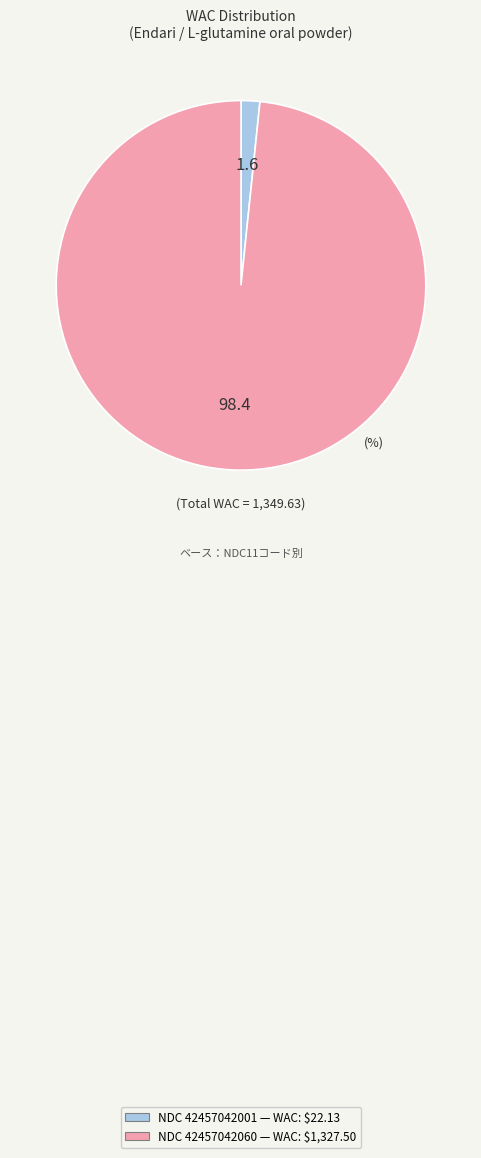

Does any single category account for the majority?

Yes